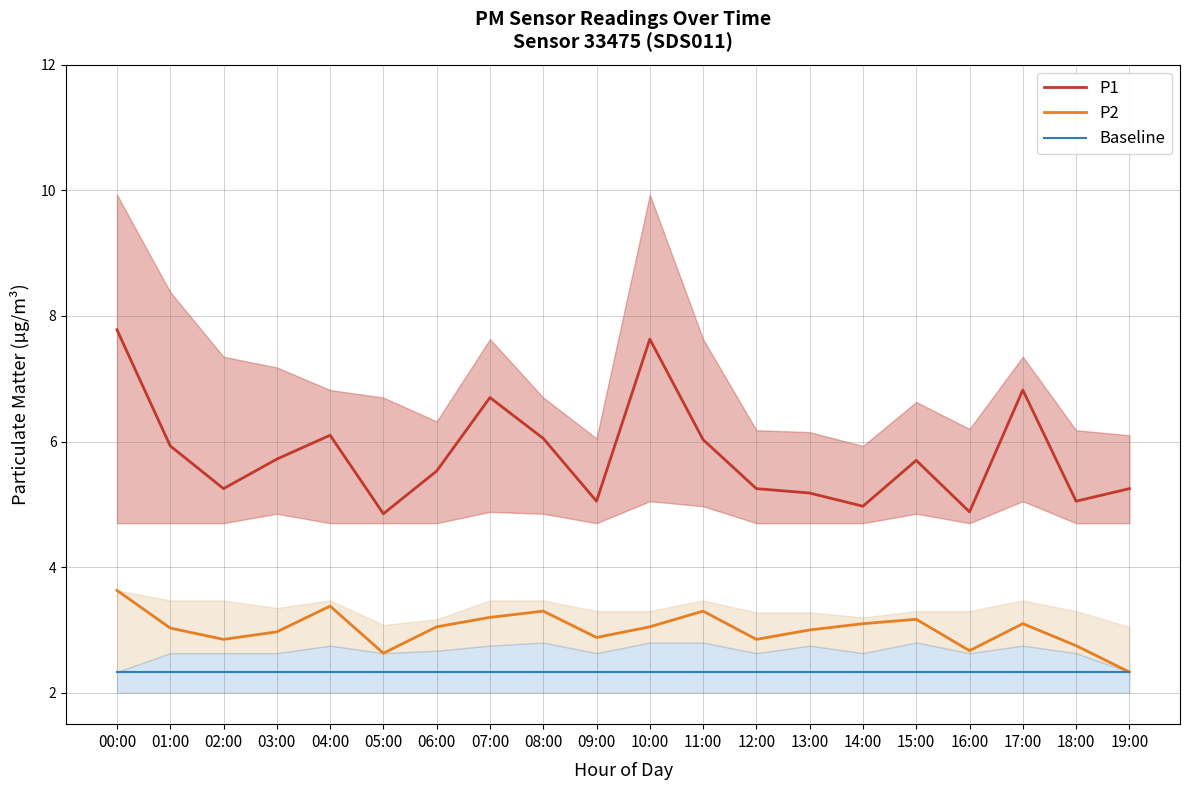

Which series changed the most between 04:00 and 14:00?

P1